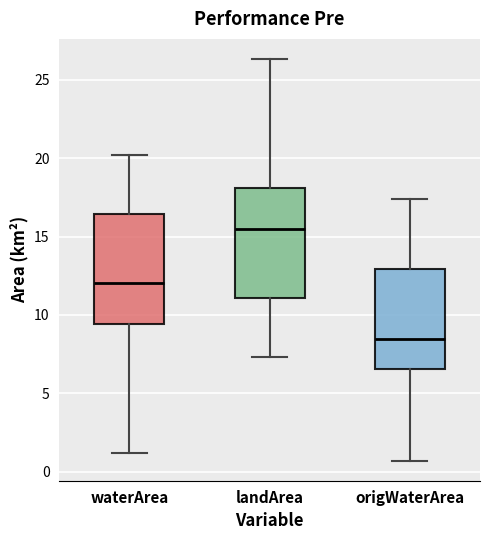

Where does the lower whisker of the box for landArea end on the y-axis? The values are not printed on the chart, so give them approximately, as read against the axis.

7.5